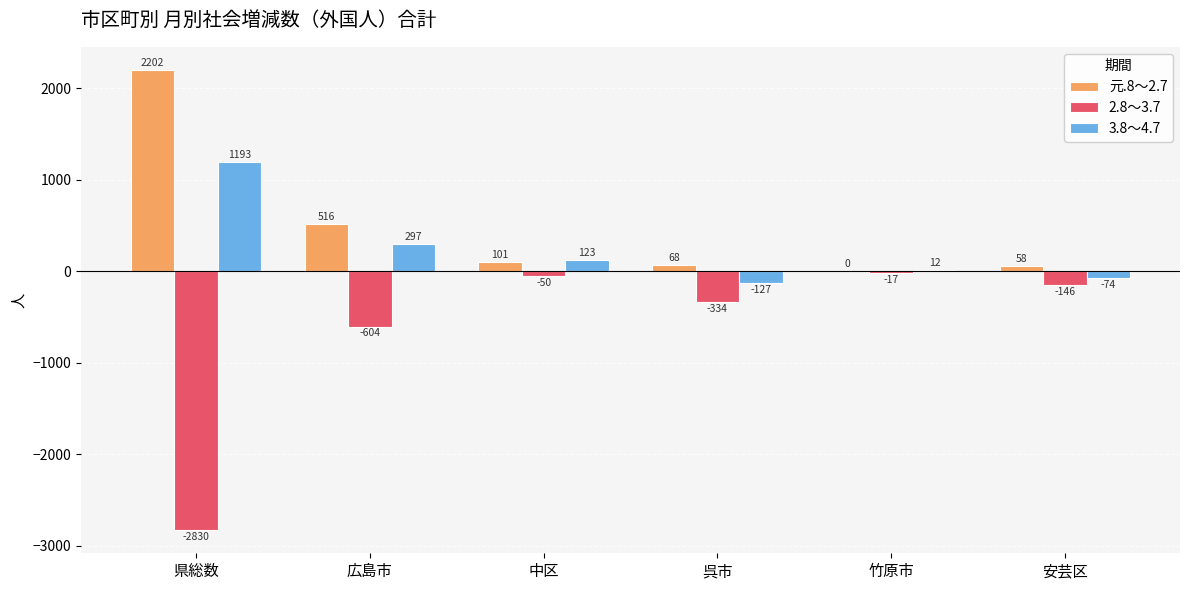

What is the highest value of the 2.8～3.7 series?

-17